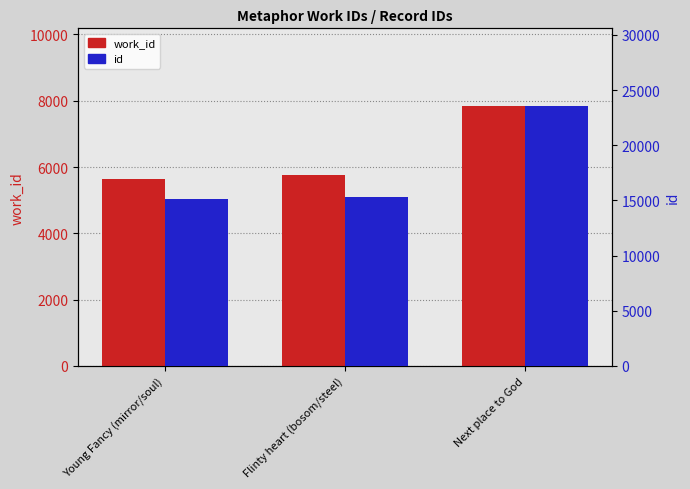

Reading right to left, transcribe all the data shown in this chart.

work_id: 7835	5763	5655
id: 23539	15350	15108